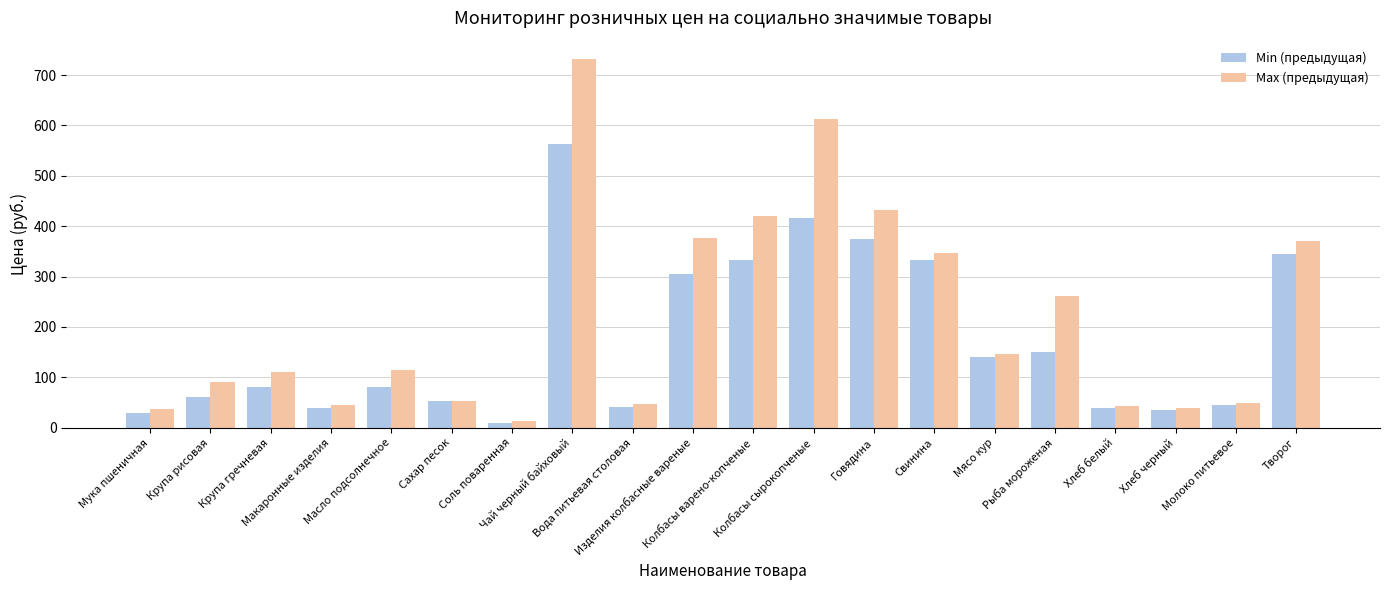

What is the lowest value of the Max (предыдущая) series?

12.9